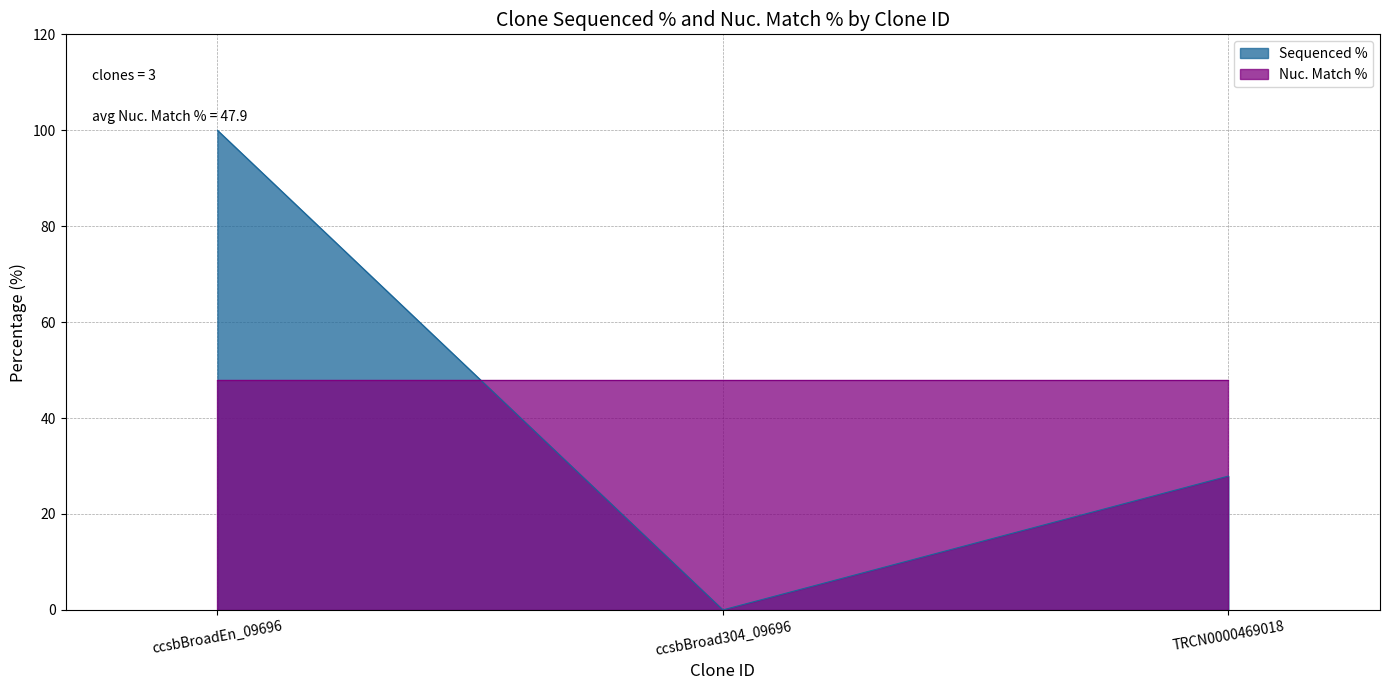

True or false: the data shows 27.9 at TRCN0000469018.

True